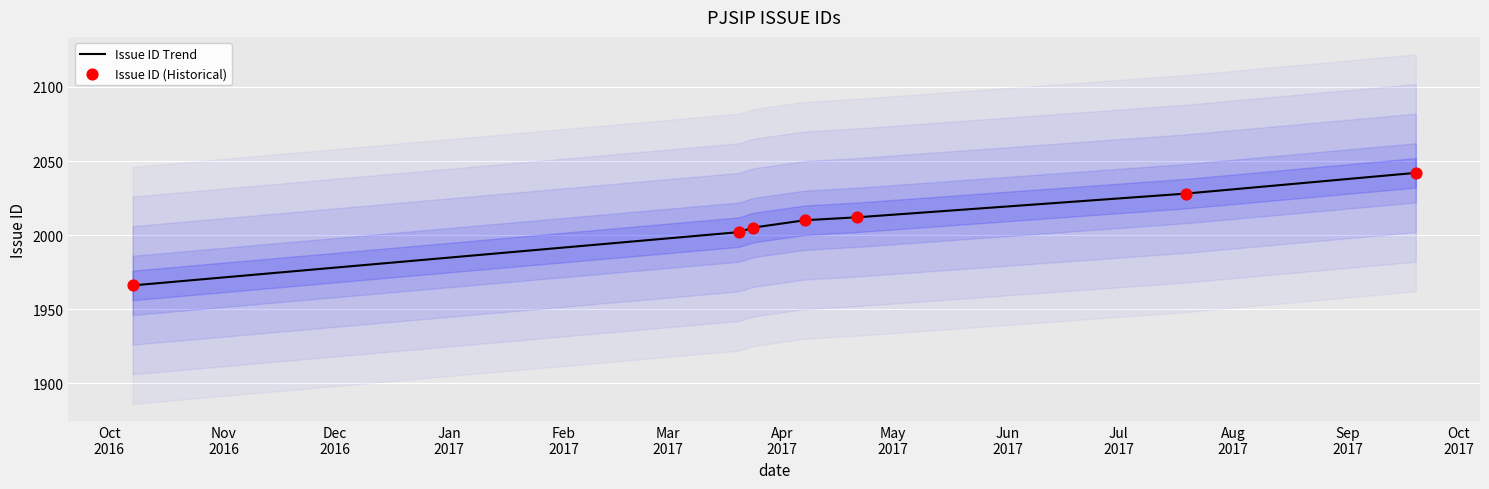

Which series has the largest total across all categories?

Issue ID Trend